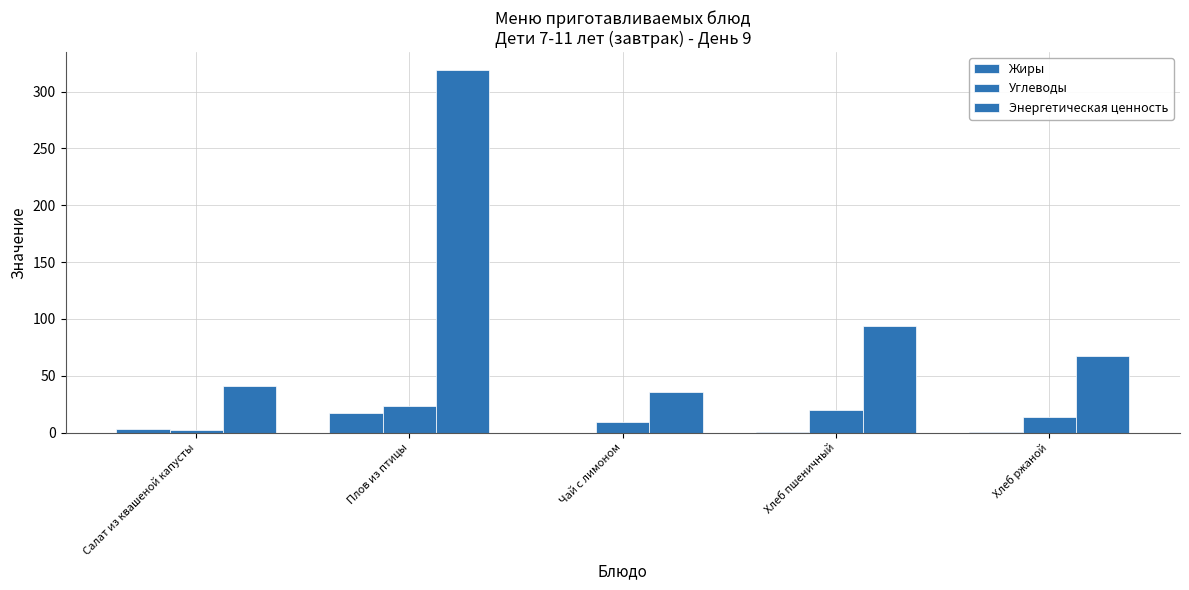

What is the lowest value of the Углеводы series?

2.0